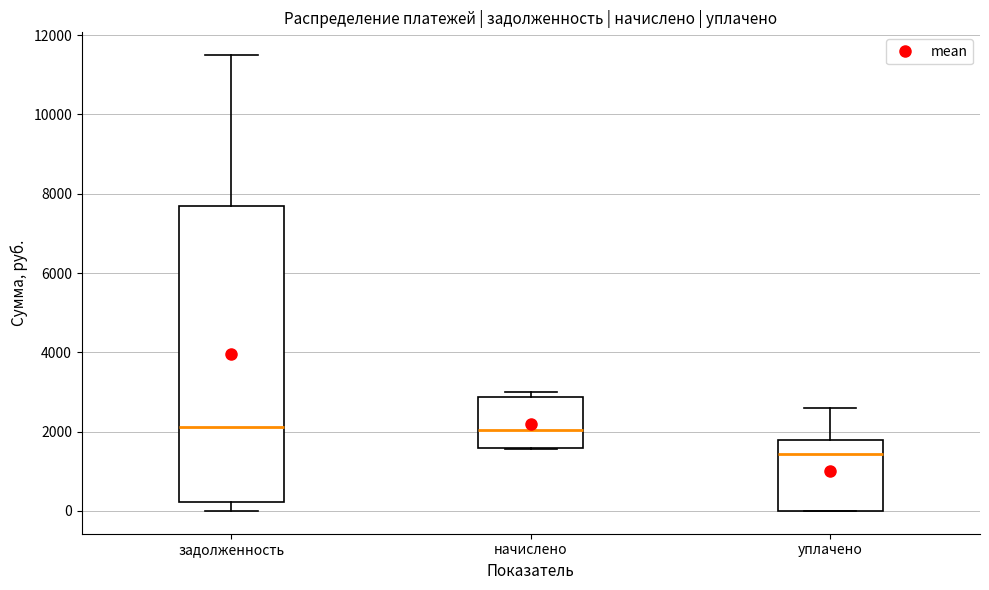

Reading left to right, read every box against the y-axis: the position of its median line, the range the box covers, and the ends of its whiskers. The values are not printed on the chart, so give them approximately, as read against the axis.

задолженность: median 2200, box 200 to 7600, whiskers 0 to 11400
начислено: median 2000, box 1600 to 2800, whiskers 1600 to 3000
уплачено: median 1400, box 0 to 1800, whiskers 0 to 2600